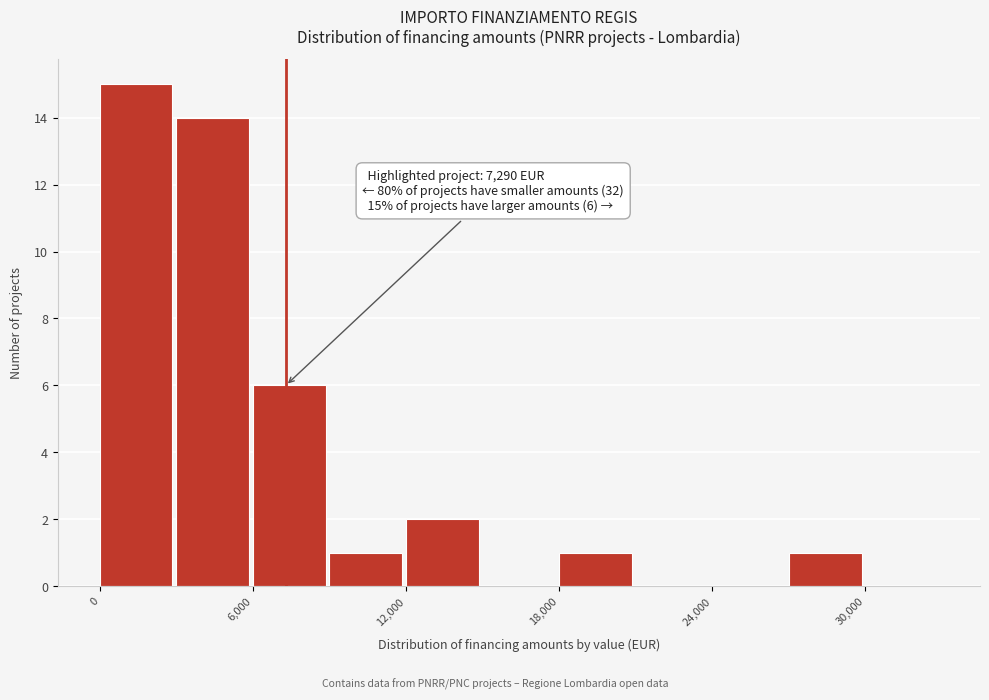

Around what value on the x-axis is the tallest bar? Give the approximate position of its centre, as read against the axis.

1000